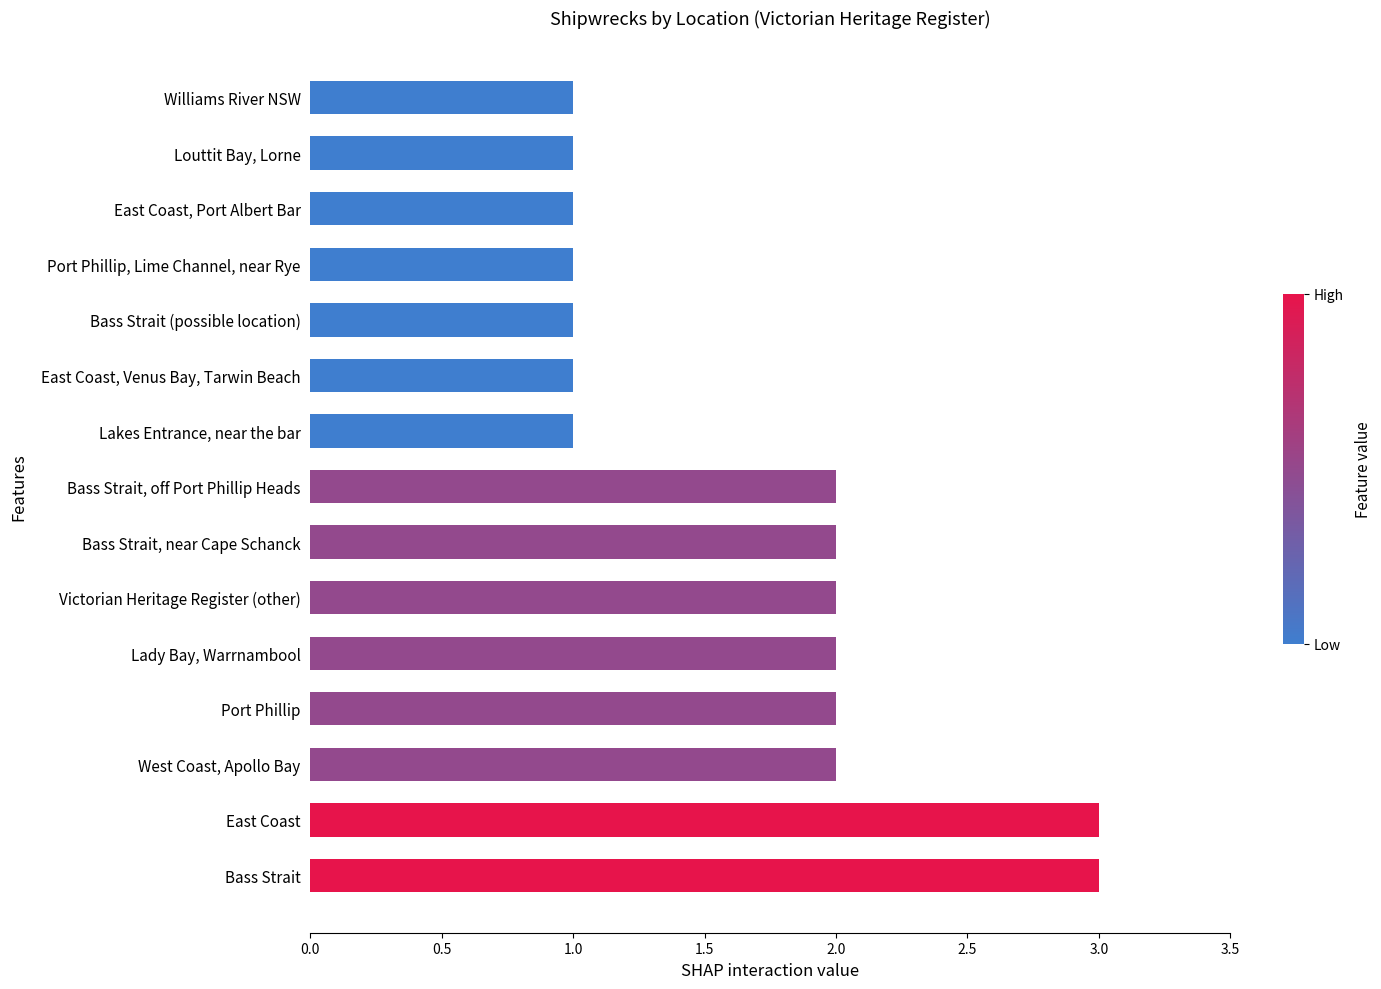

How many values are between 1 and 2?

13